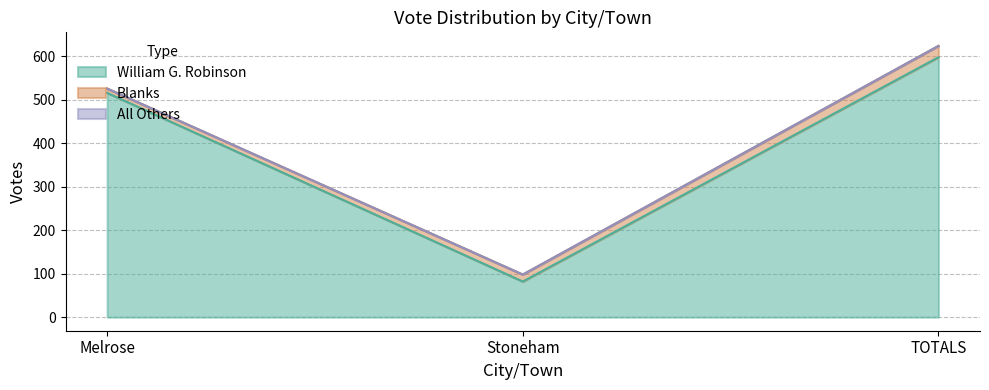

What is the label of the 1st point from the right?

TOTALS